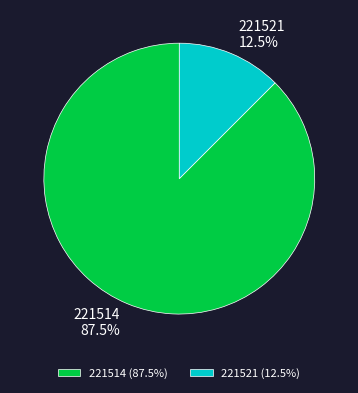

What is the ratio of the value at 221514 to the value at 221521?

7.0